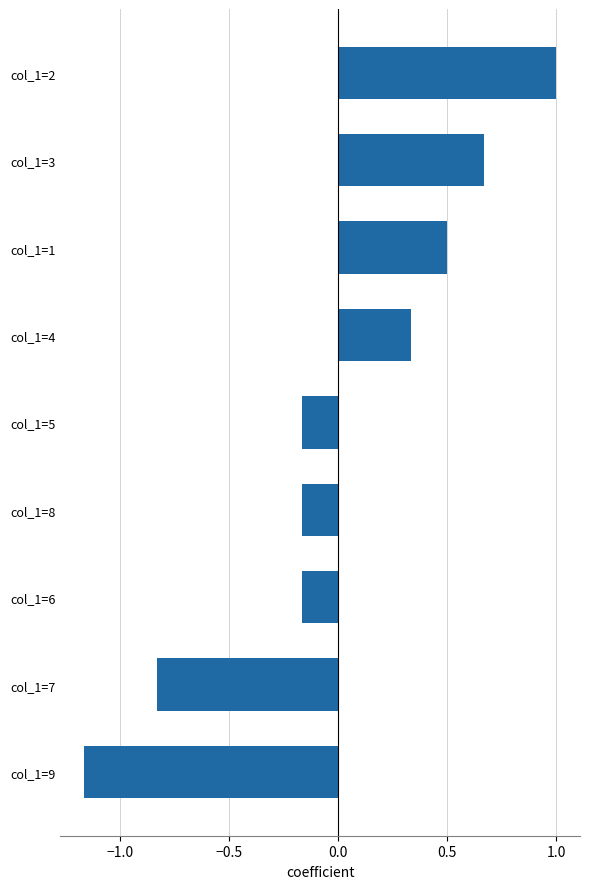

What is the change in value from col_1=9 to col_1=5?

+1.0